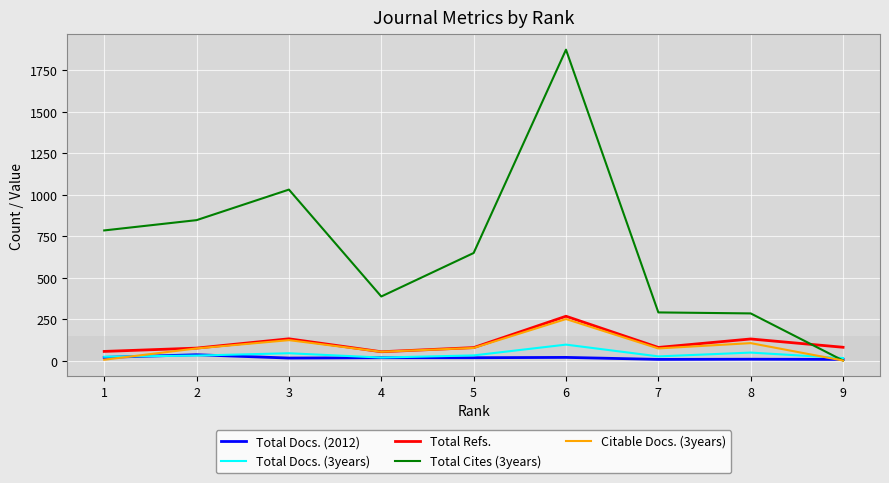

What is the approximate value of Total Docs. (3years) at 3, to the nearest 10?

40